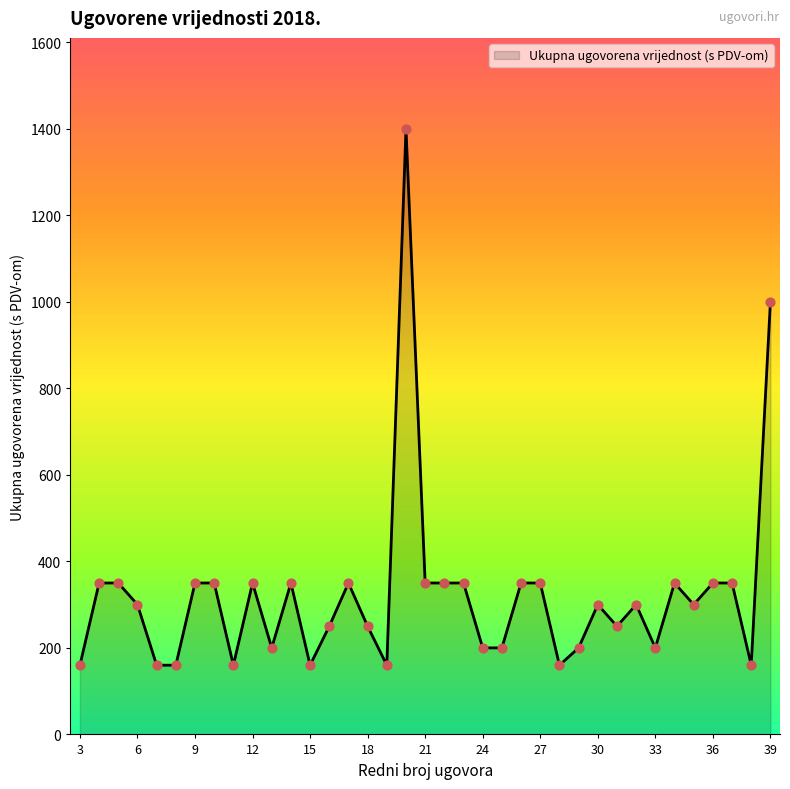

What is the difference between the maximum and minimum values?

1240